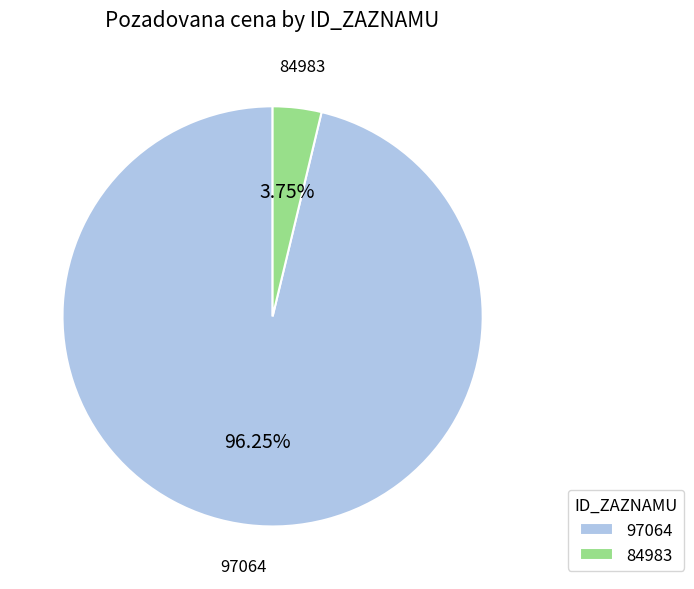

Between 97064 and 84983, which is larger?

97064